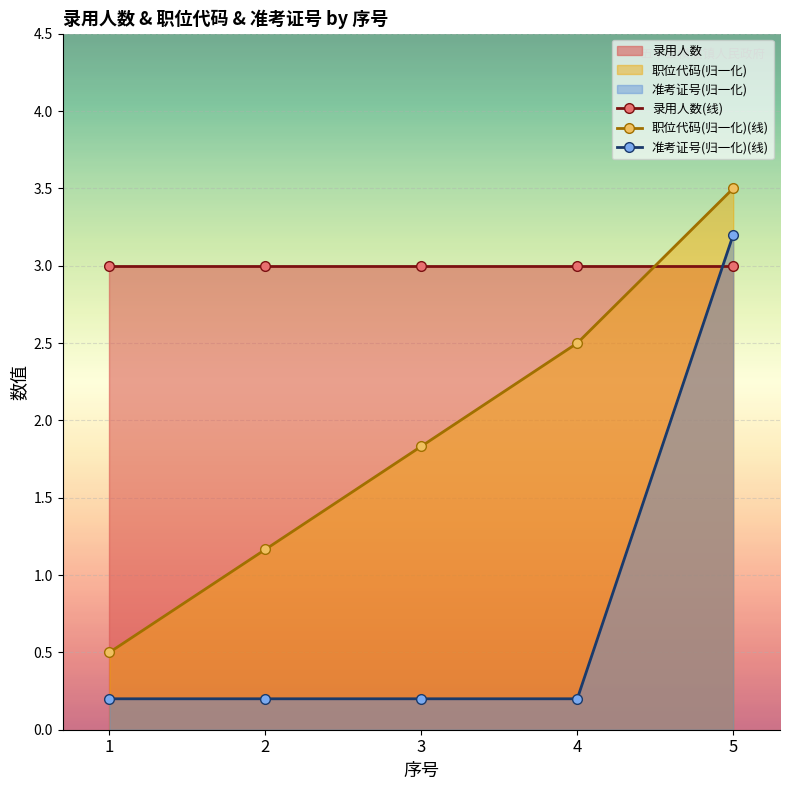

Reading left to right, extract all data points from this chart.

录用人数(线): 1=3.0	2=3.0	3=3.0	4=3.0	5=3.0
职位代码(归一化)(线): 1=0.5	2=1.2	3=1.8	4=2.5	5=3.5
准考证号(归一化)(线): 1=0.2	2=0.2	3=0.2	4=0.2	5=3.2